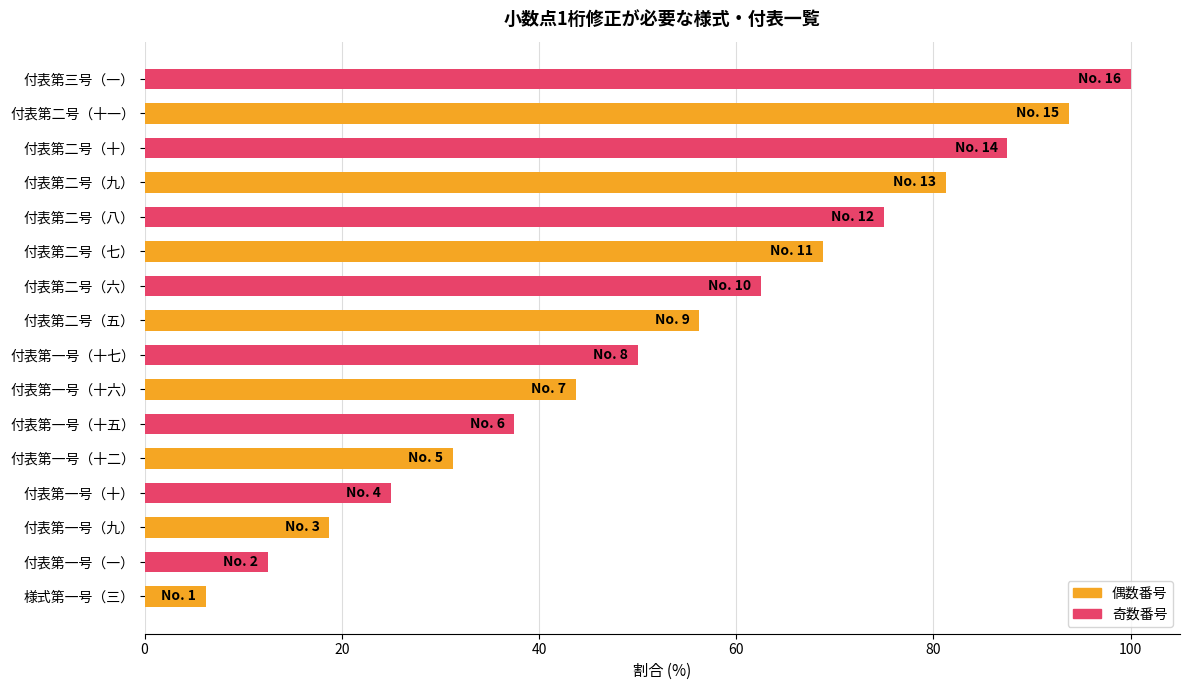

Which label corresponds to the largest value in the chart?

付表第三号（一）